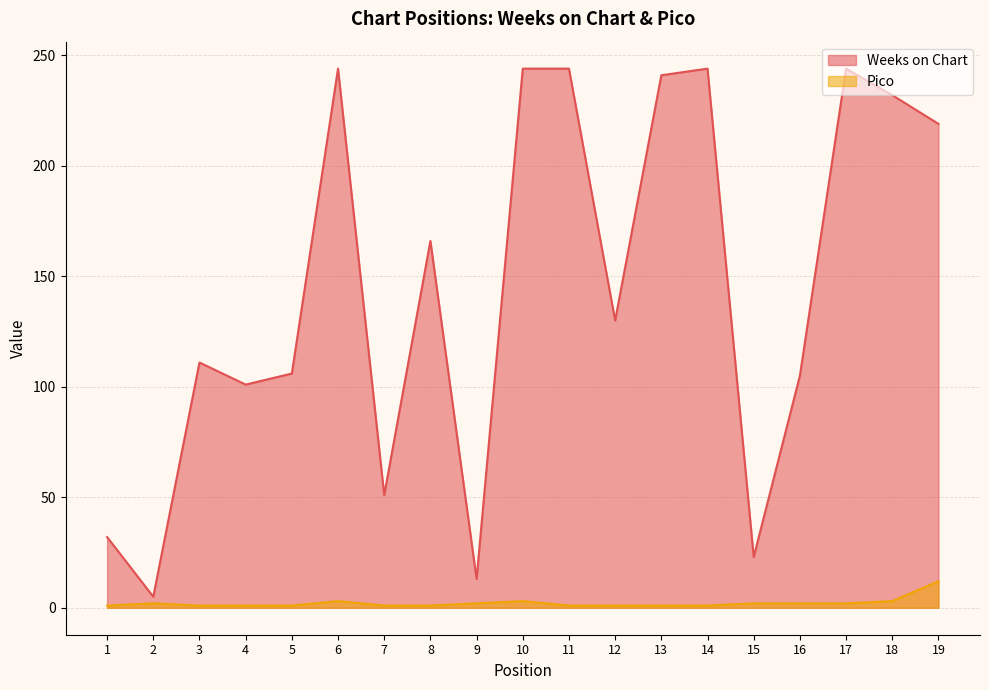

List the labels in order of Pico value, smallest first.

1, 3, 4, 5, 7, 8, 11, 12, 13, 14, 2, 9, 15, 16, 17, 6, 10, 18, 19